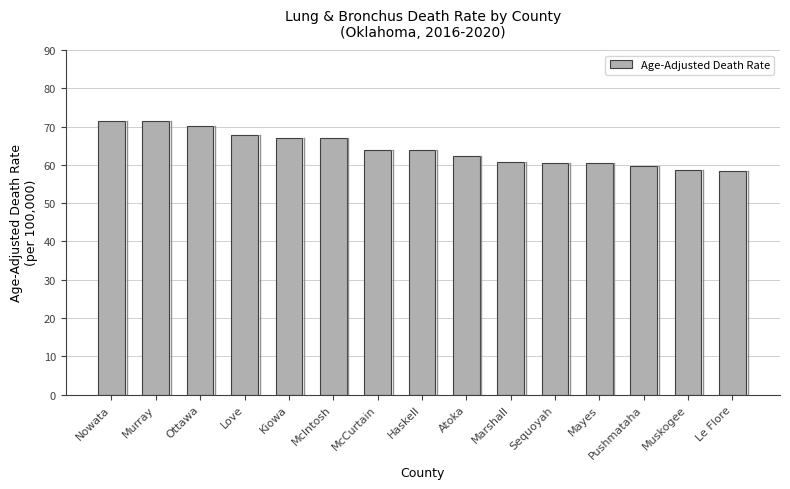

What is the smallest value displayed?

58.5